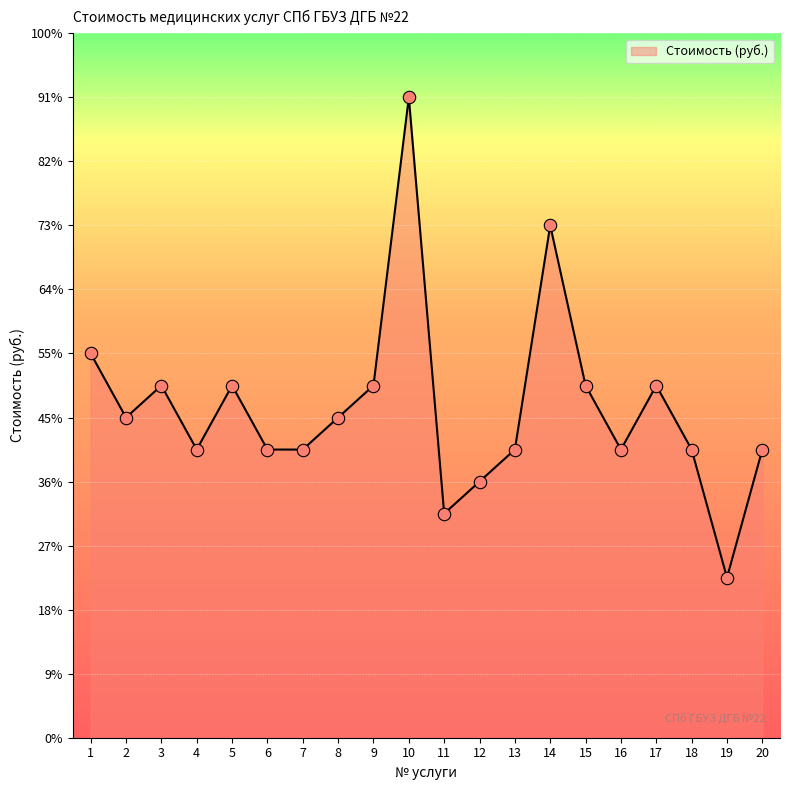

What is the change in value from 1 to 6?

-300